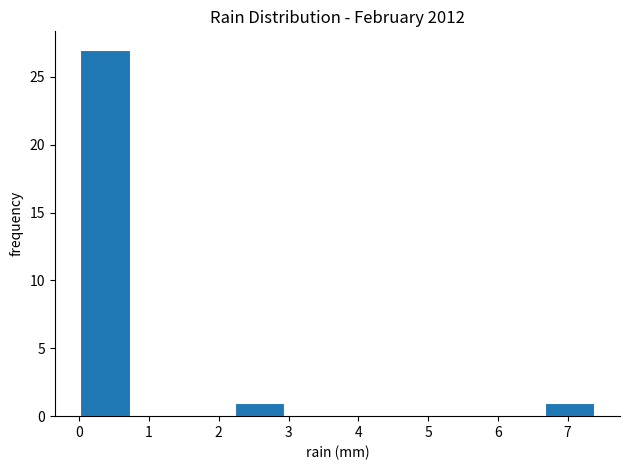

What is the height of the bar covering 0.00 to 0.74 on the x-axis? Neither the bar edges nor the heights are printed on the chart, so give them approximately, as read against the axes.

27